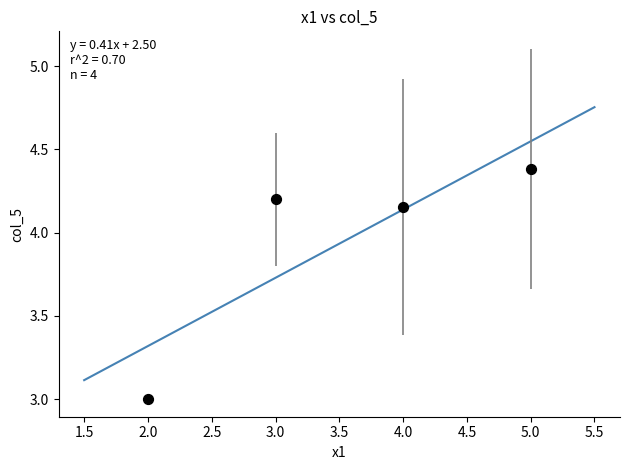

What is the average Y value?

3.9